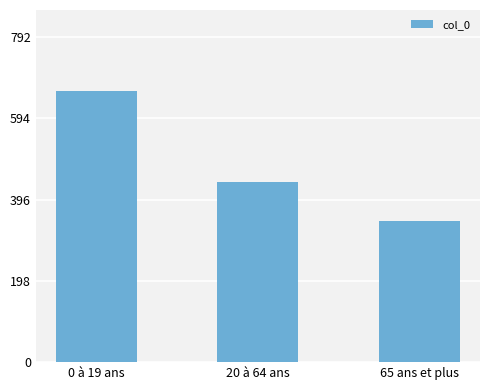

Rank the categories by value from highest to lowest.

0 à 19 ans, 20 à 64 ans, 65 ans et plus